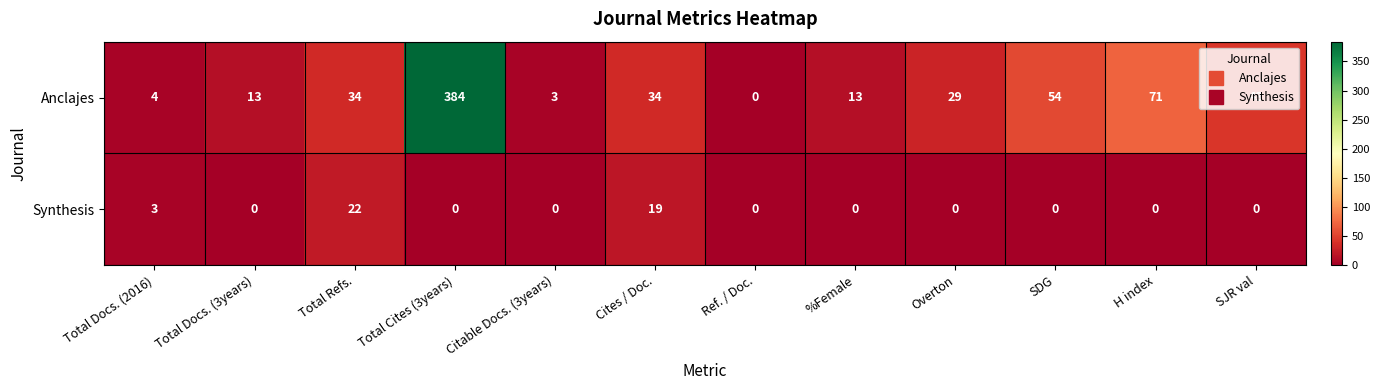

List the series in order of their overall mean, highest first.

Anclajes, Synthesis